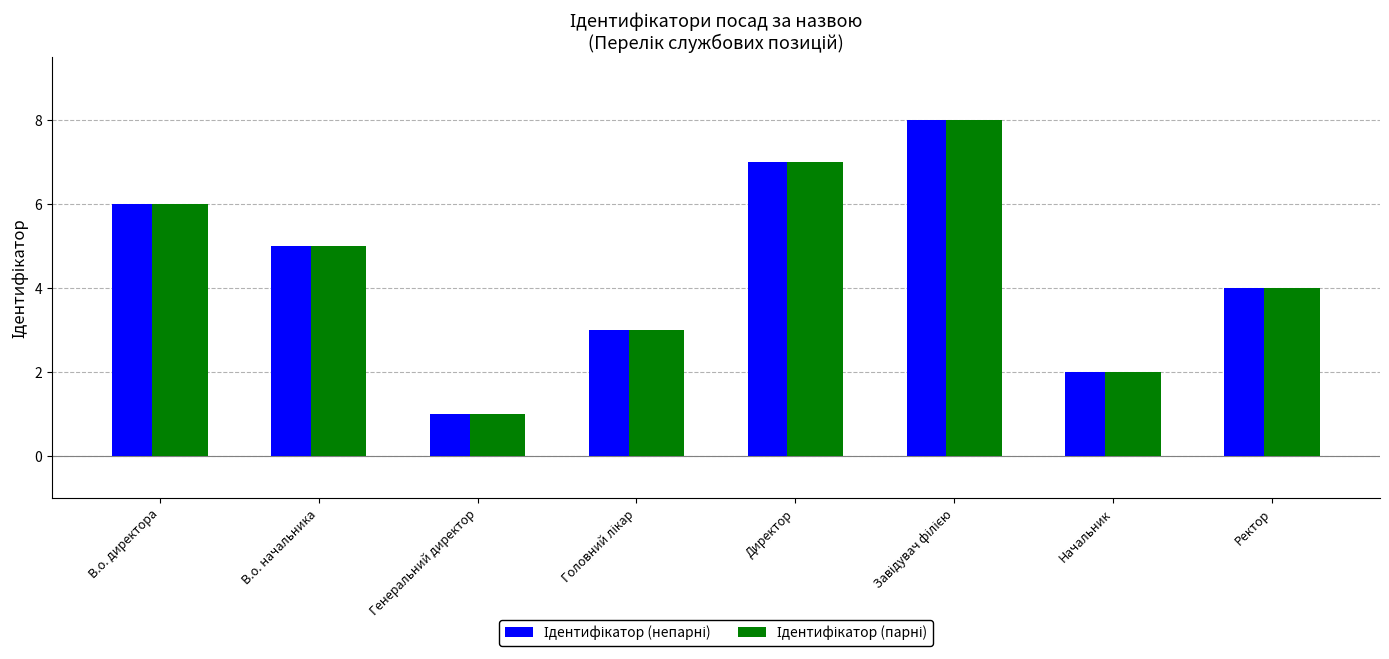

How many bars are there in each group?

2